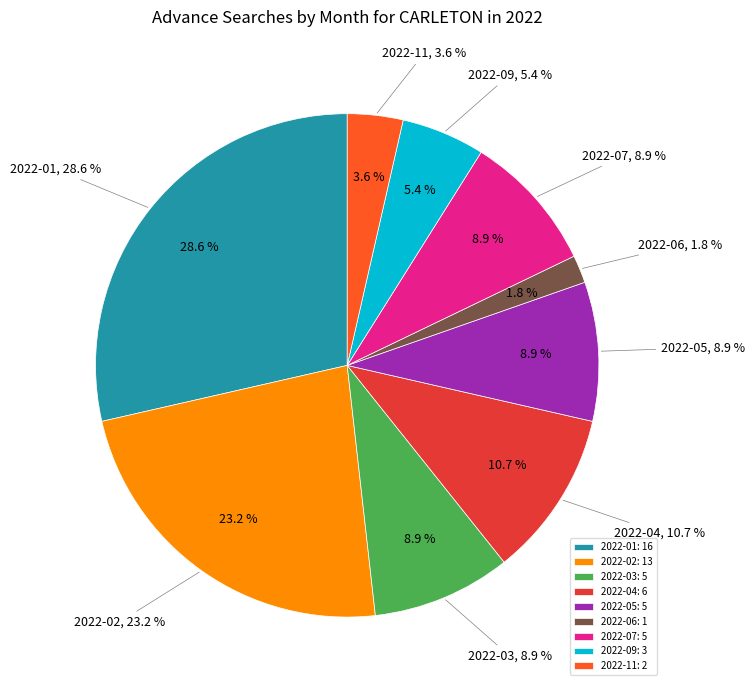

The 2022-01 slice represents 29% of the pie. True or false?

True